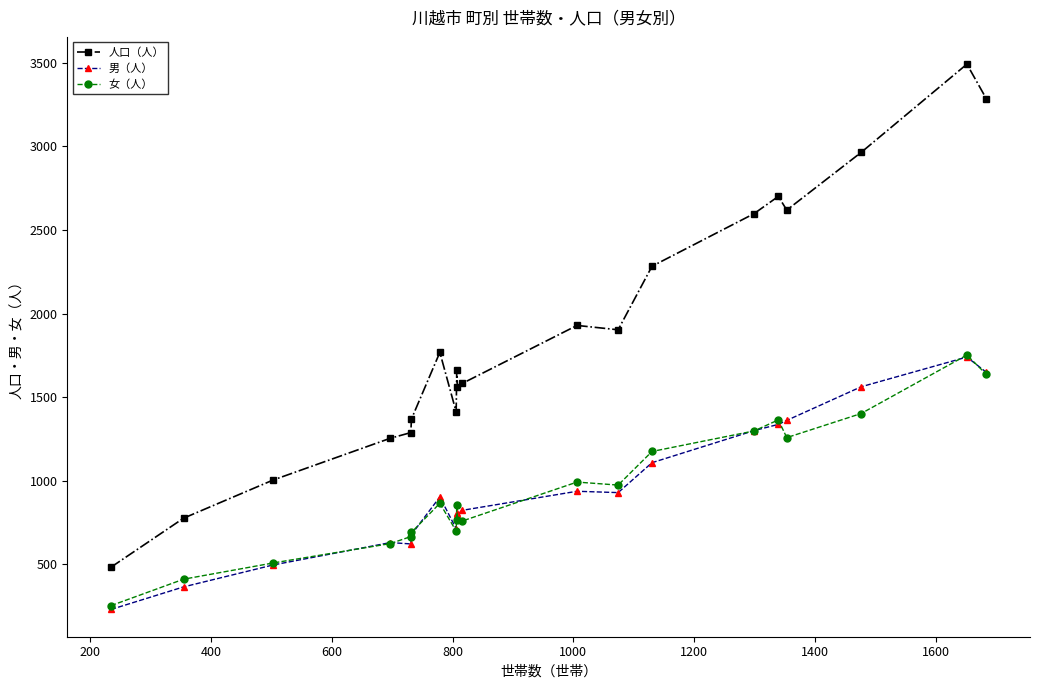

What is the value of the 女（人） point at the 19th from the left?

1752